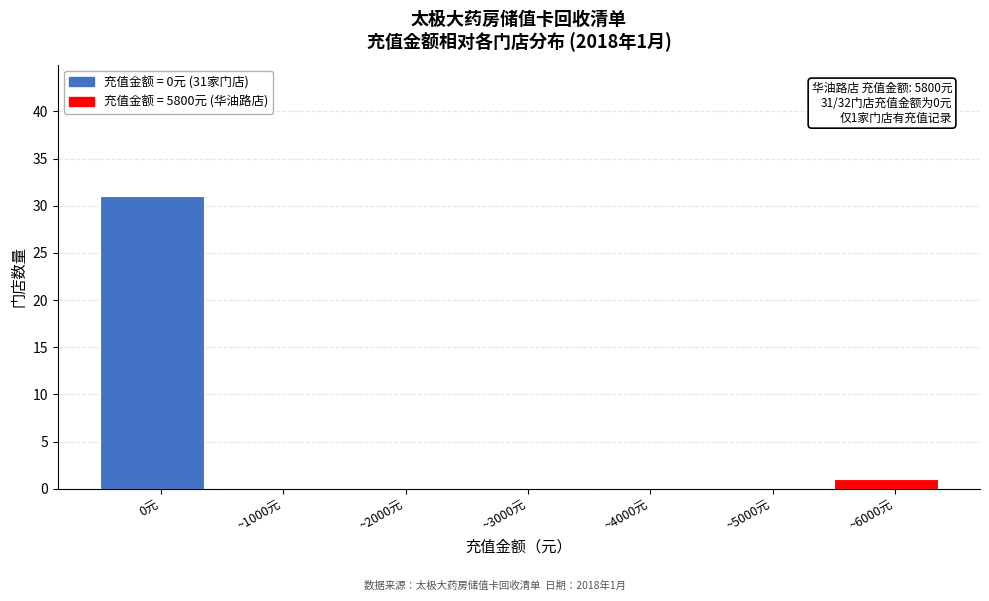

Reading left to right, transcribe all the data shown in this chart.

0元=31	~1000元=0	~2000元=0	~3000元=0	~4000元=0	~5000元=0	~6000元=1